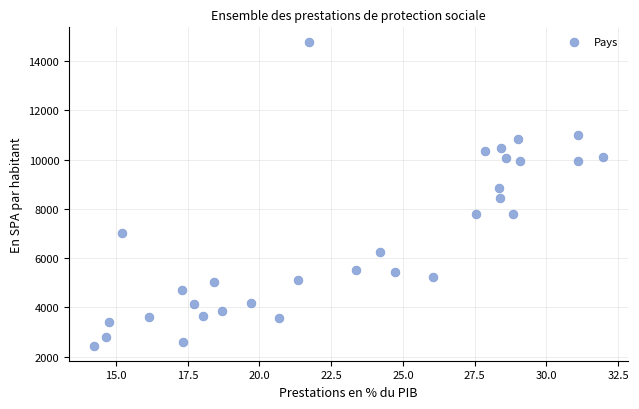

What is the range of Y values (max minus min)?

12310.2